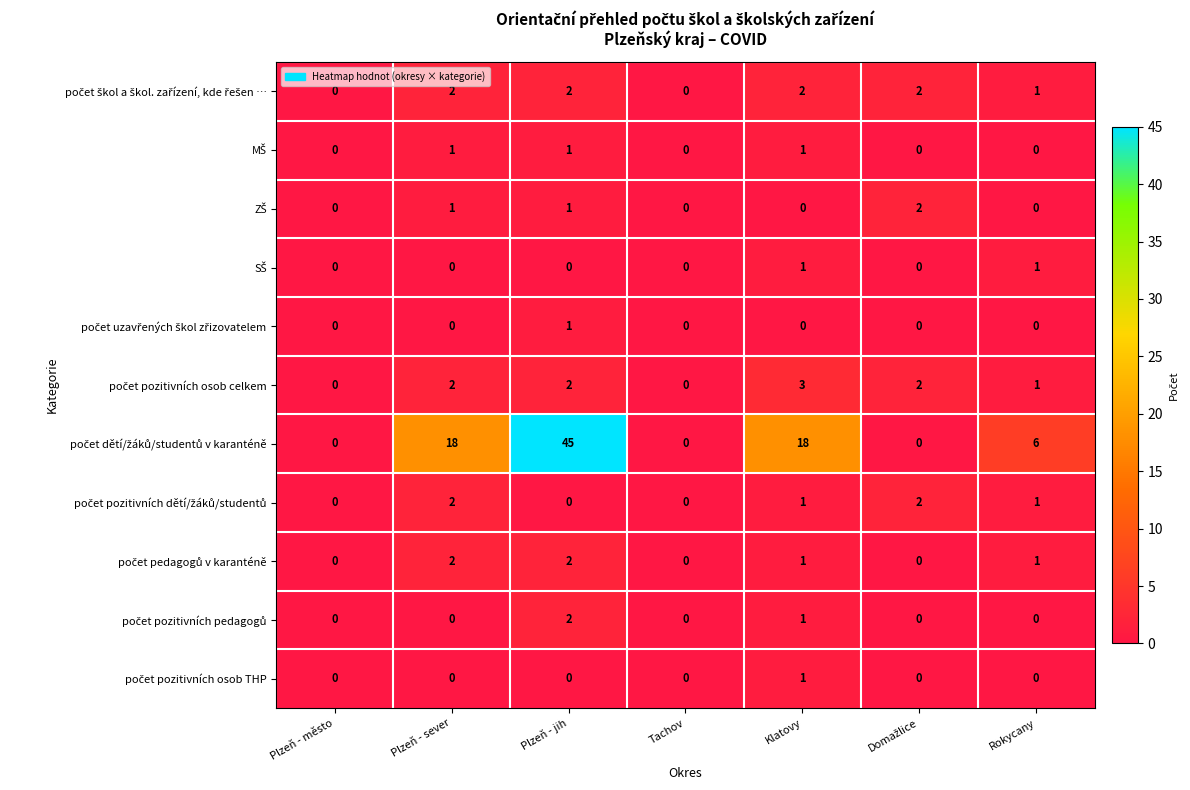

At which category is the sum across all series the highest?

Plzeň - jih